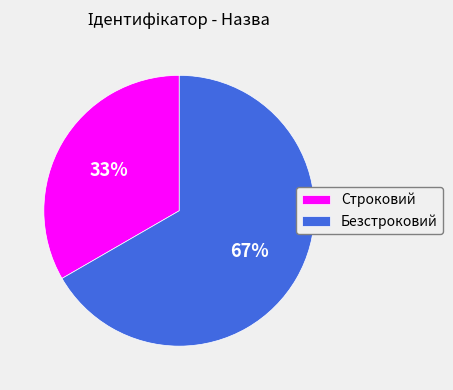

The Безстроковий slice represents 67% of the pie. True or false?

True